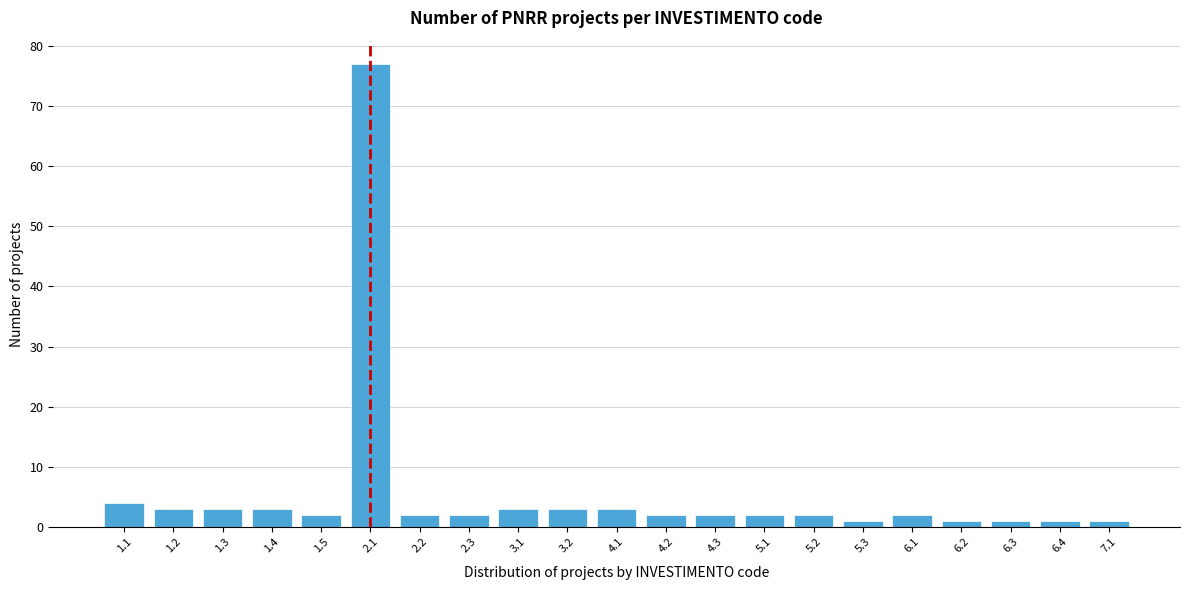

Reading left to right, list all the values displayed in this chart.

1.1=4	1.2=3	1.3=3	1.4=3	1.5=2	2.1=77	2.2=2	2.3=2	3.1=3	3.2=3	4.1=3	4.2=2	4.3=2	5.1=2	5.2=2	5.3=1	6.1=2	6.2=1	6.3=1	6.4=1	7.1=1